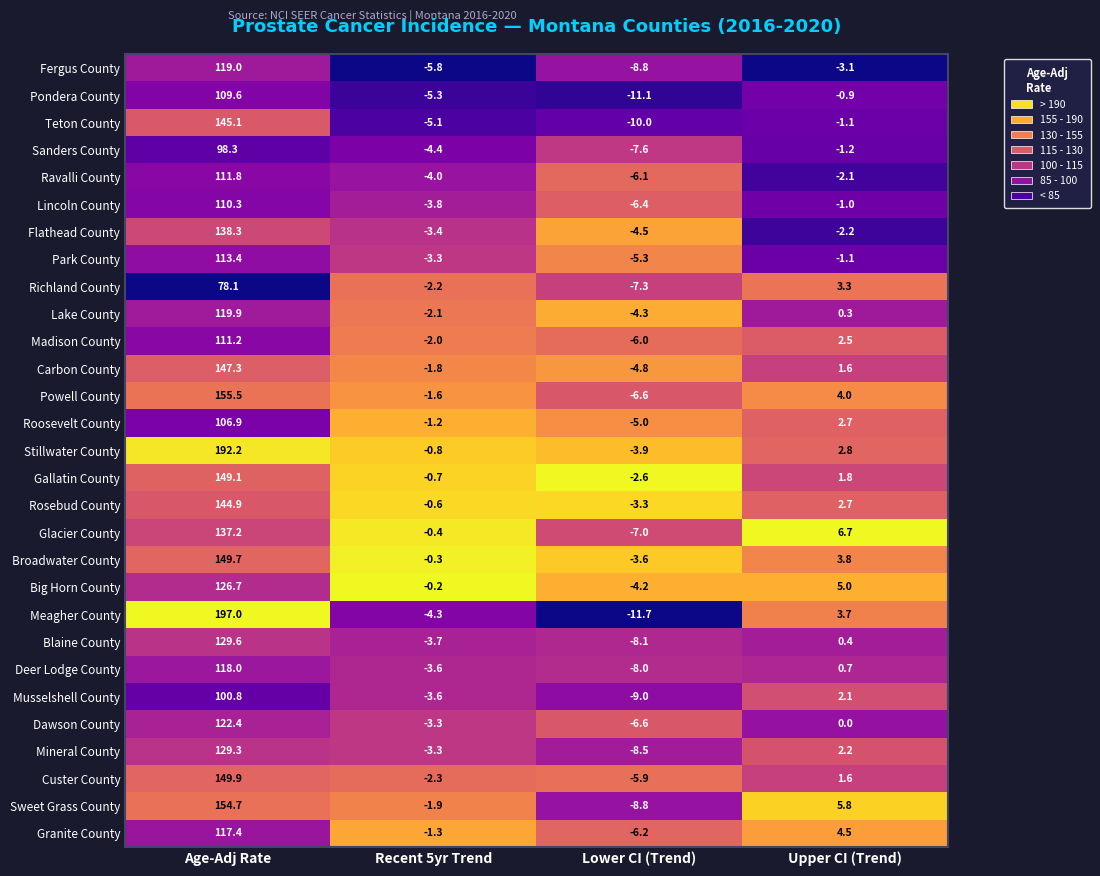

At how many categories does at least one series exceed 0?

2